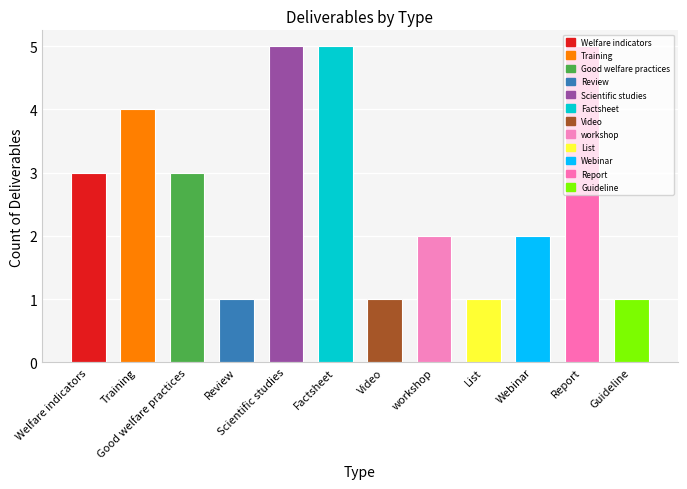

How many bars are there in total?

12